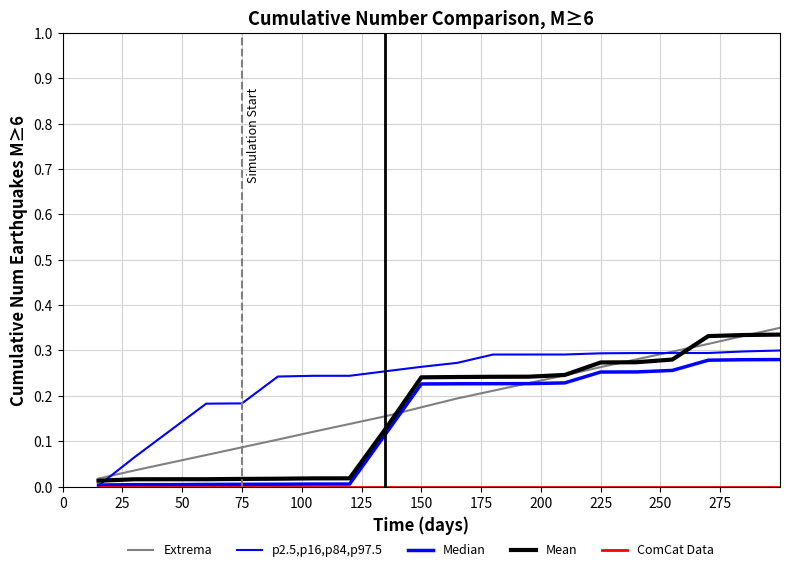

How many lines are shown in the chart?

5